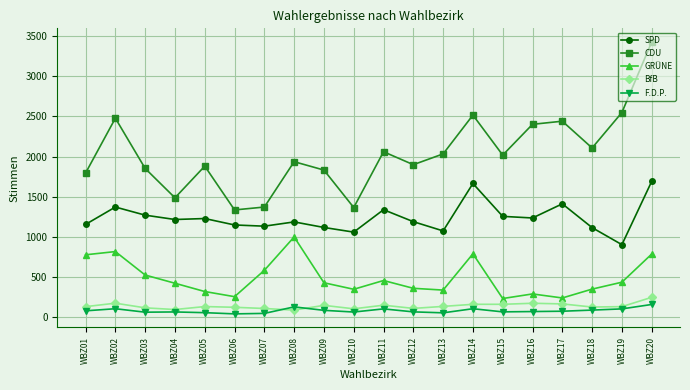

How many interior local peaks does the GRÜNE series have?

5